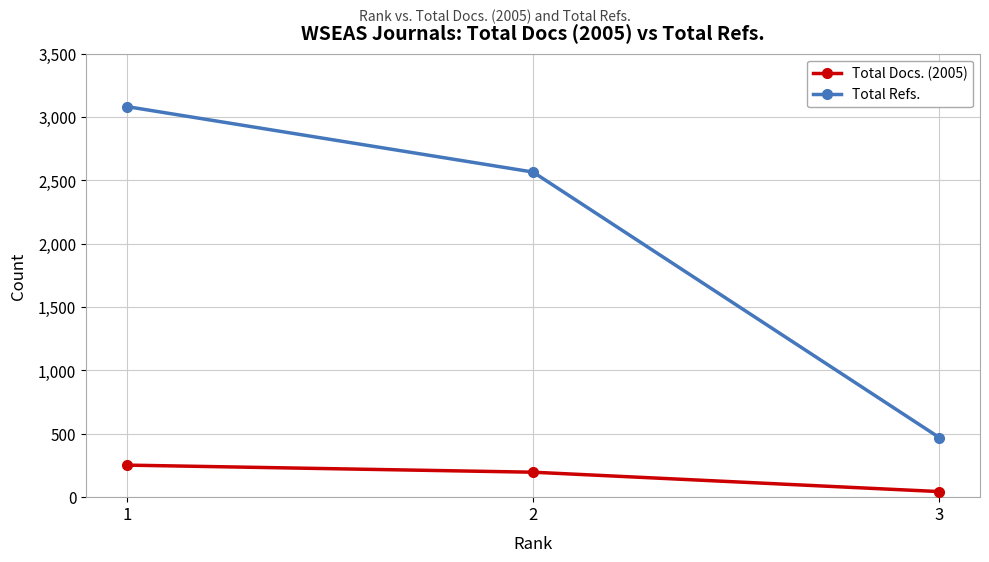

What is the value of the Total Docs. (2005) point at the 3rd from the left?

44